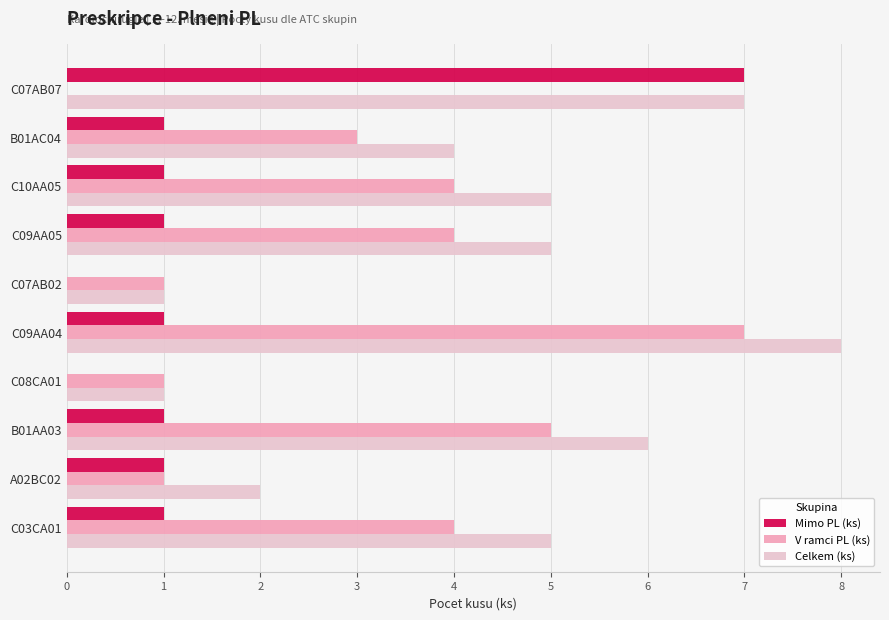

What is the greatest value displayed?

8